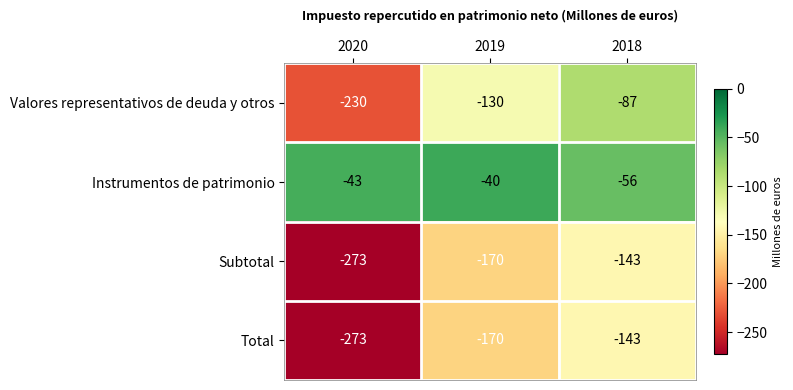

What is the average value of the Total series?

-195